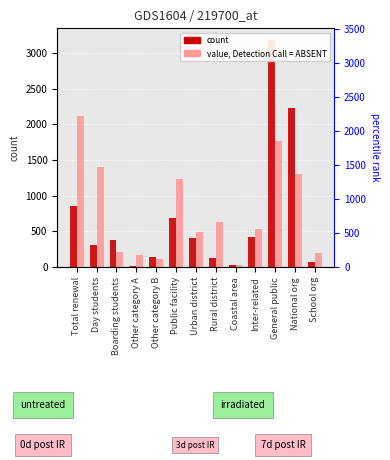

What is the difference between the 2013 count values at Urban district and Public facility?

742